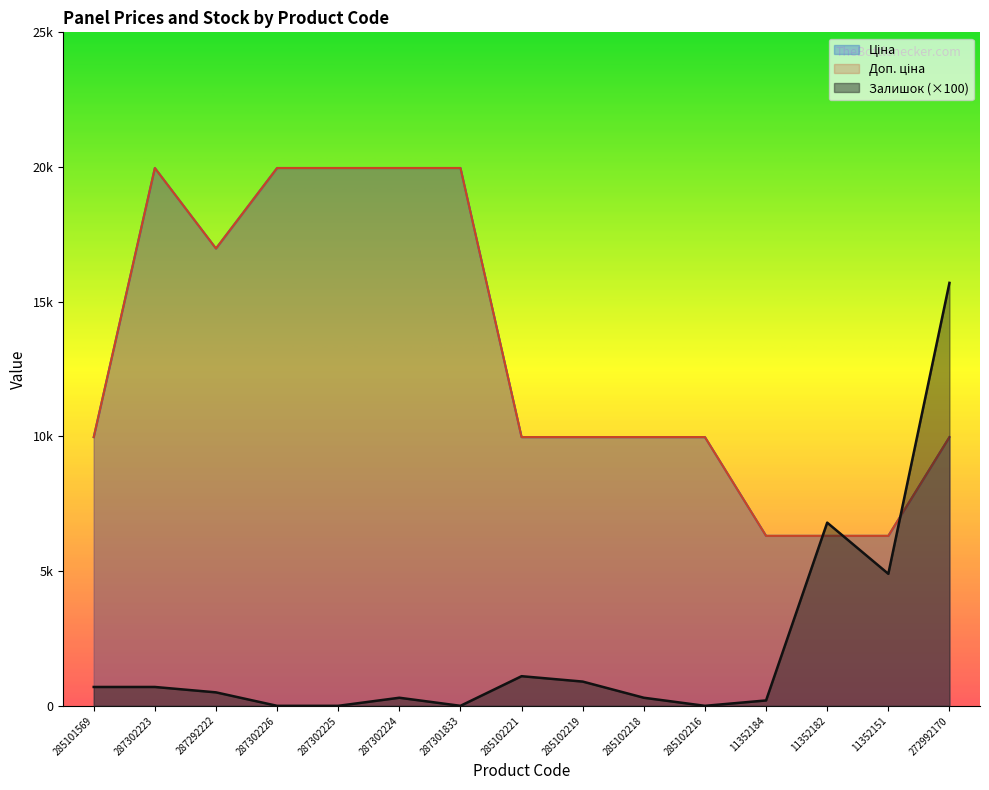

What is the difference between the maximum and minimum values in the Ціна series?

13655.4